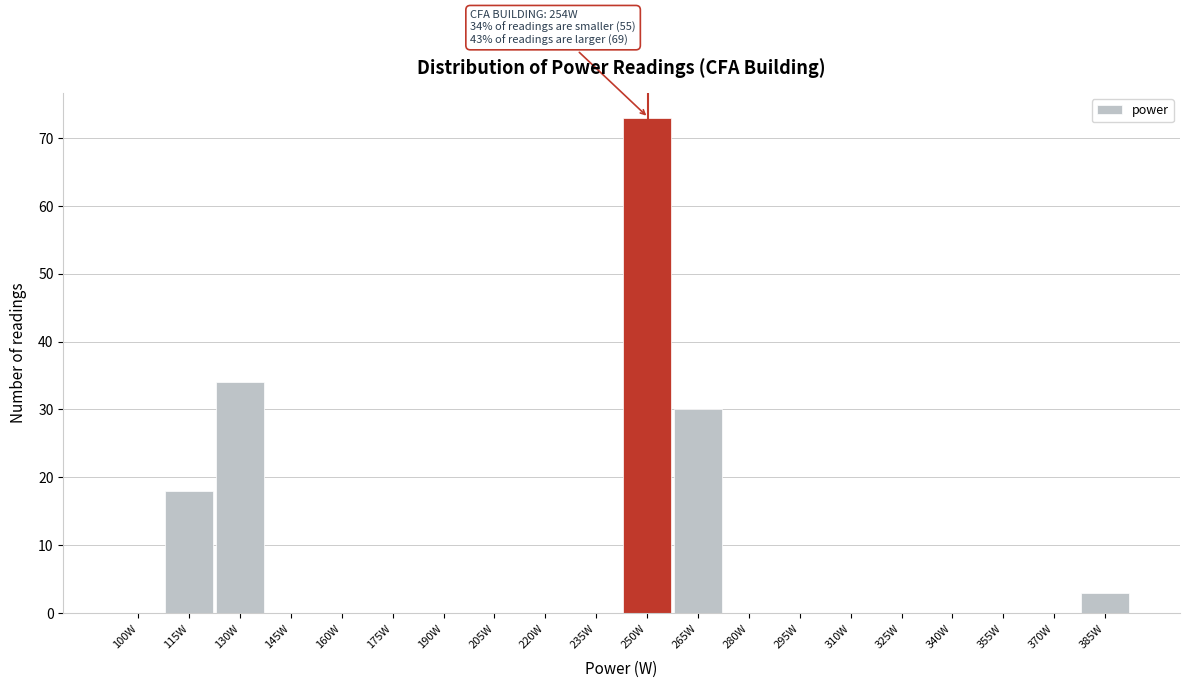

Reading right to left, extract all data points from this chart.

385W=3	370W=0	355W=0	340W=0	325W=0	310W=0	295W=0	280W=0	265W=30	250W=73	235W=0	220W=0	205W=0	190W=0	175W=0	160W=0	145W=0	130W=34	115W=18	100W=0